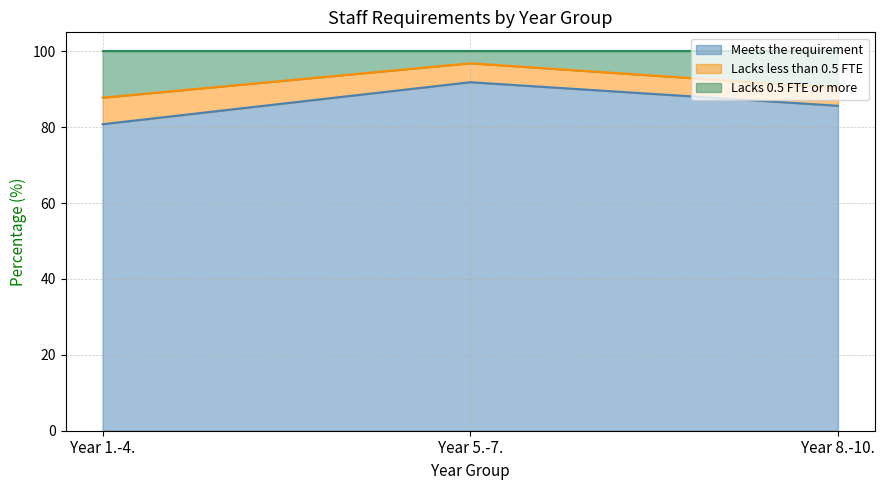

Is it true that Meets the requirement equals 44.8 at Year 5.-7.?

False